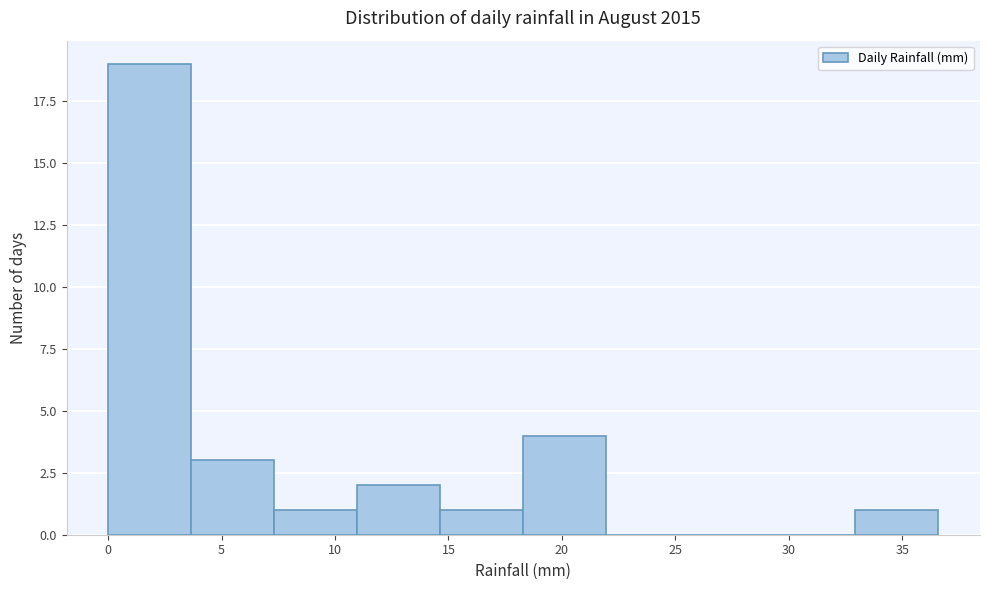

Reading left to right, transcribe this chart: for each bar, give the range it covers on the x-axis and its height. Neither the bar edges nor the heights are printed on the chart, so give them approximately, as read against the axes.

0.0 to 3.5: 19
3.5 to 7.5: 3
7.5 to 11.0: 1
11.0 to 14.5: 2
14.5 to 18.5: 1
18.5 to 22.0: 4
22.0 to 25.5: 0
25.5 to 29.5: 0
29.5 to 33.0: 0
33.0 to 36.5: 1